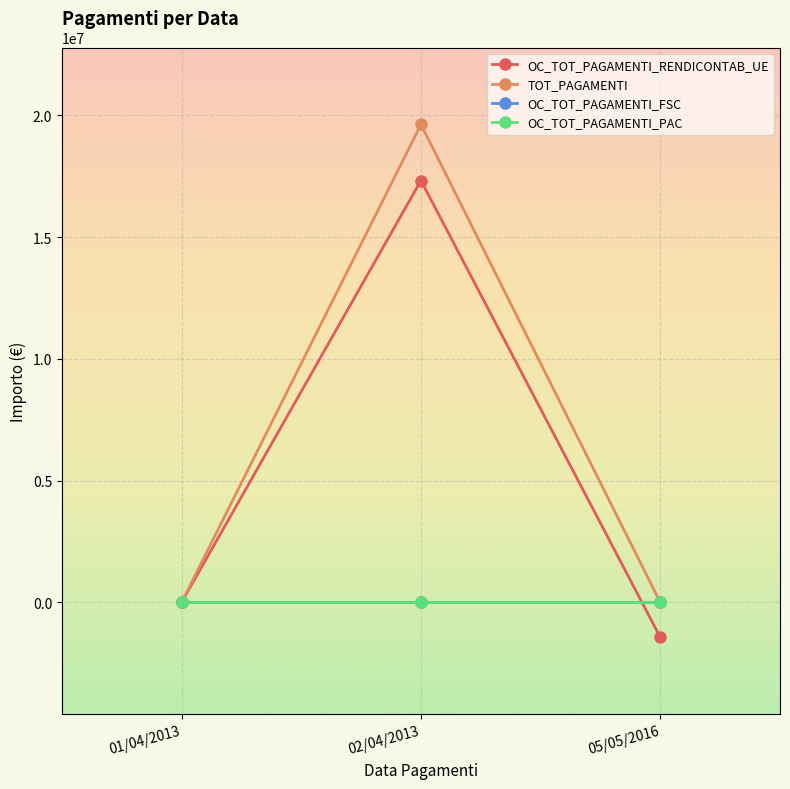

Which series has the largest total across all categories?

TOT_PAGAMENTI